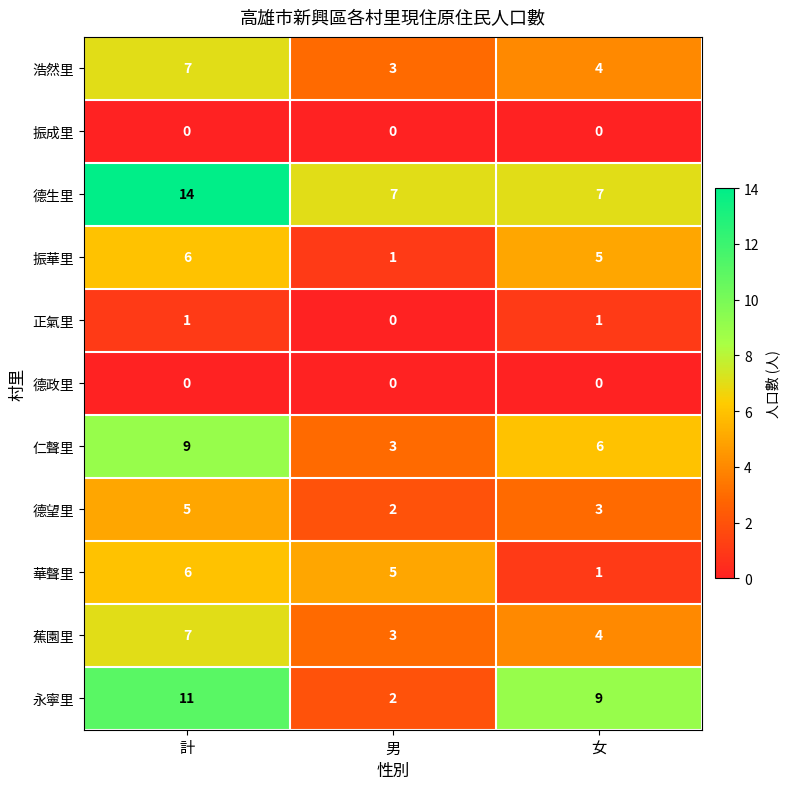

What is the average value of the 浩然里 series?

5